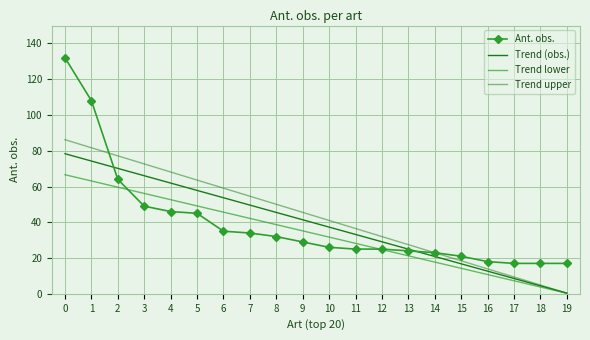

What is the difference between the maximum and minimum values?

115